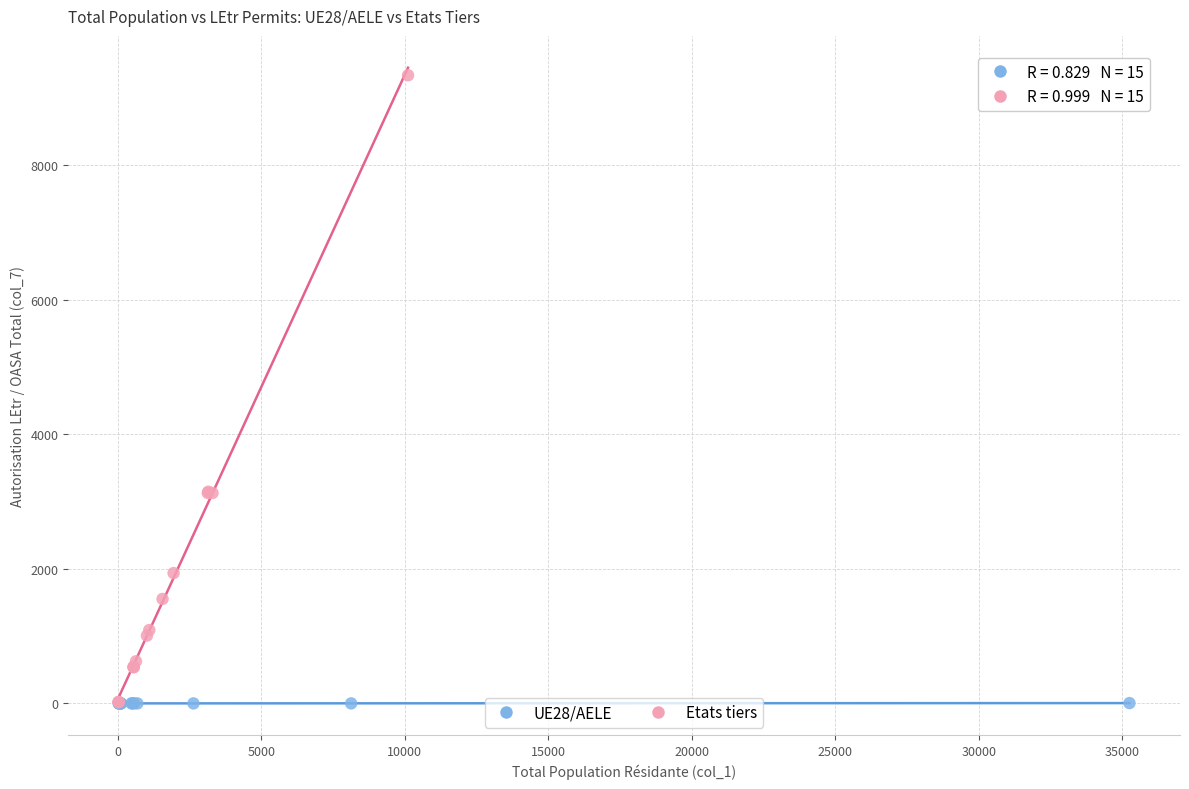

Which series reaches the maximum Y coordinate?

Etats tiers